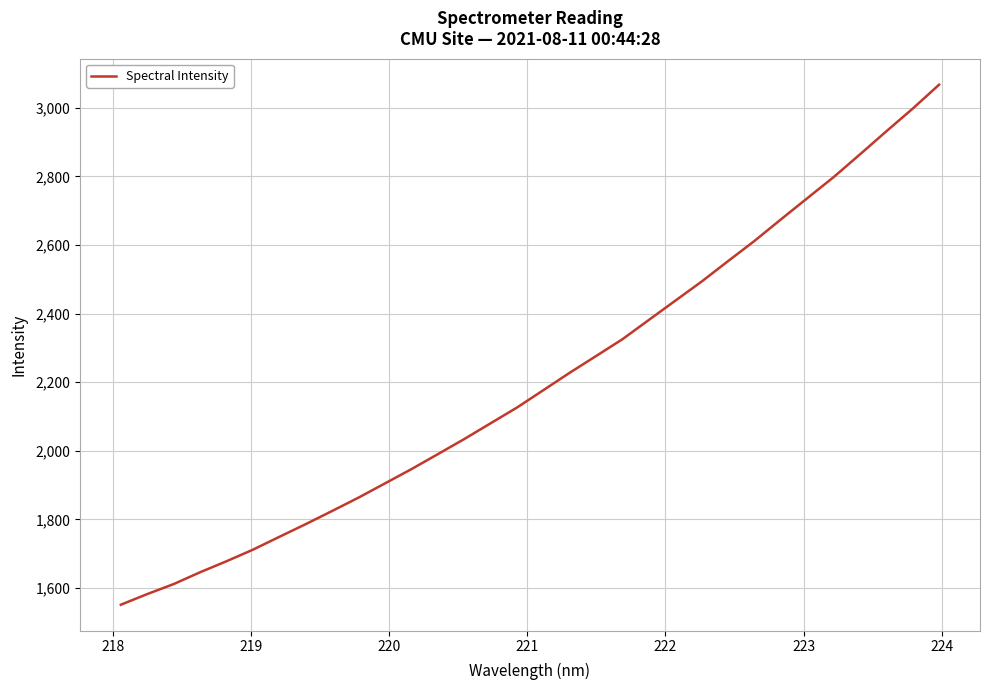

What is the minimum value shown in the chart?

1551.0